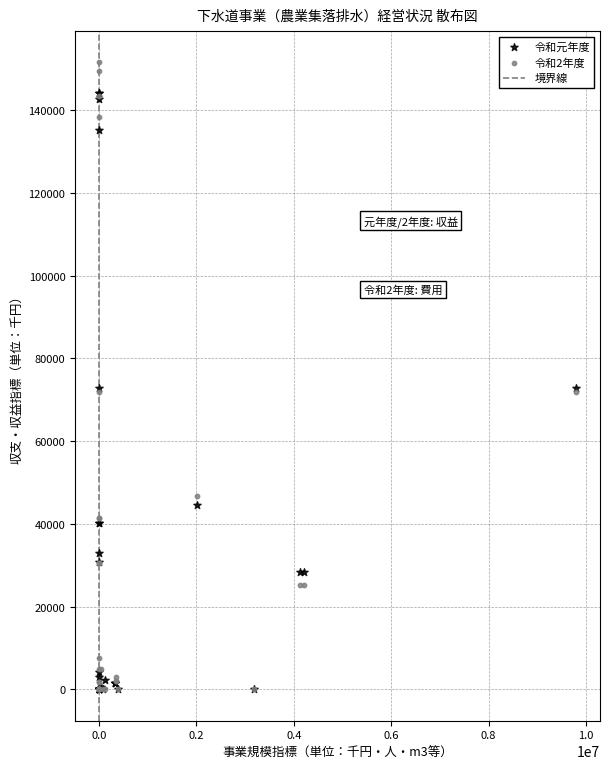

Which series contains the highest Y value?

令和2年度